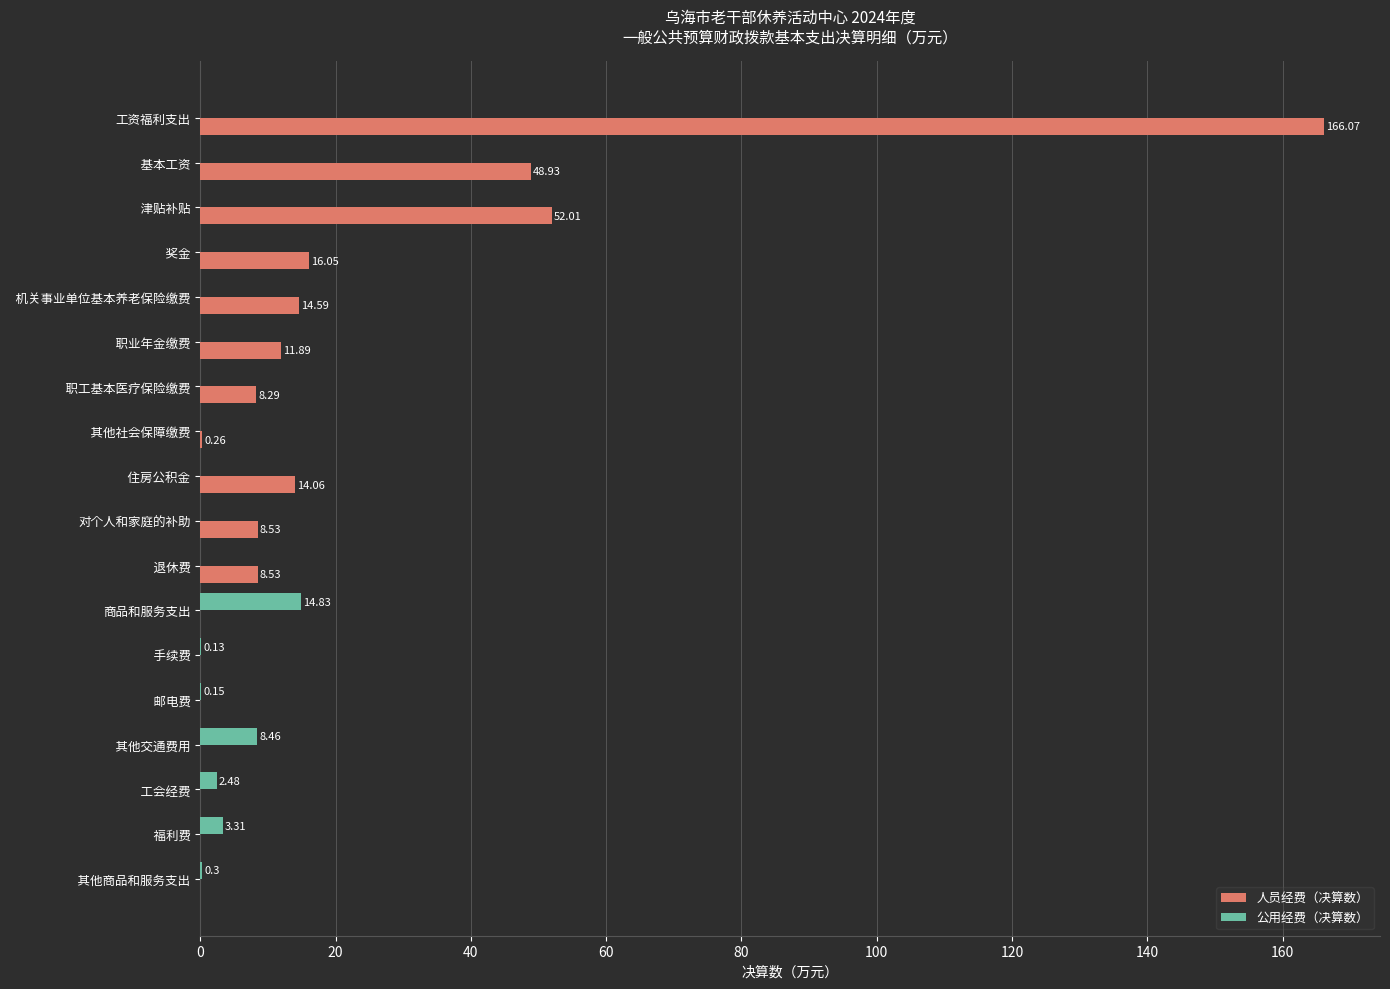

At which label does 公用经费（决算数） reach its peak?

商品和服务支出